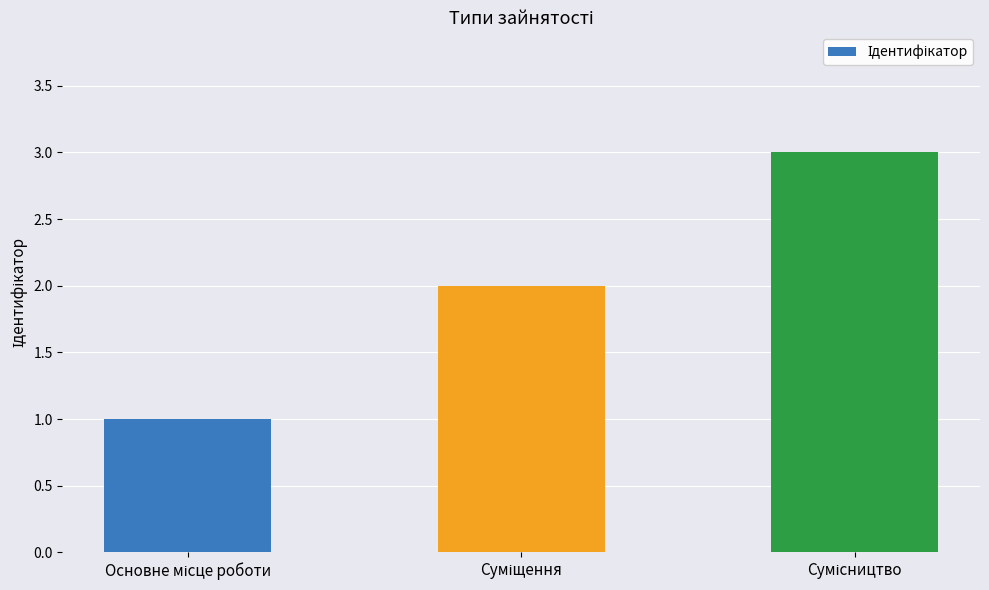

What is the greatest value displayed?

3